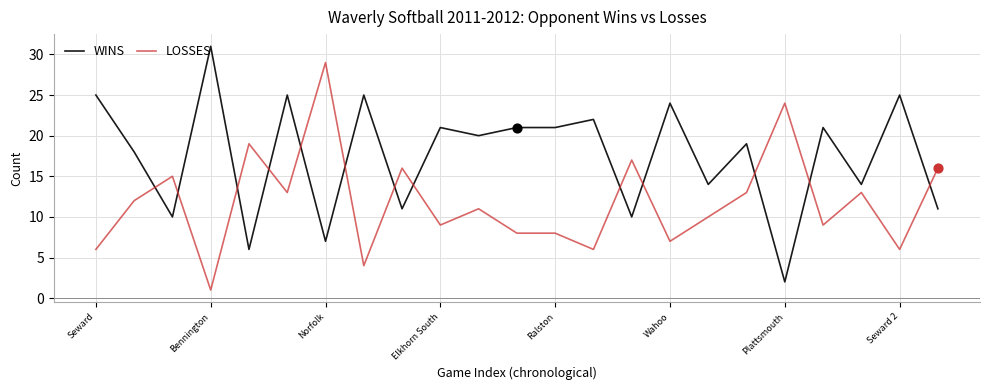

What is the highest value of the LOSSES series?

29